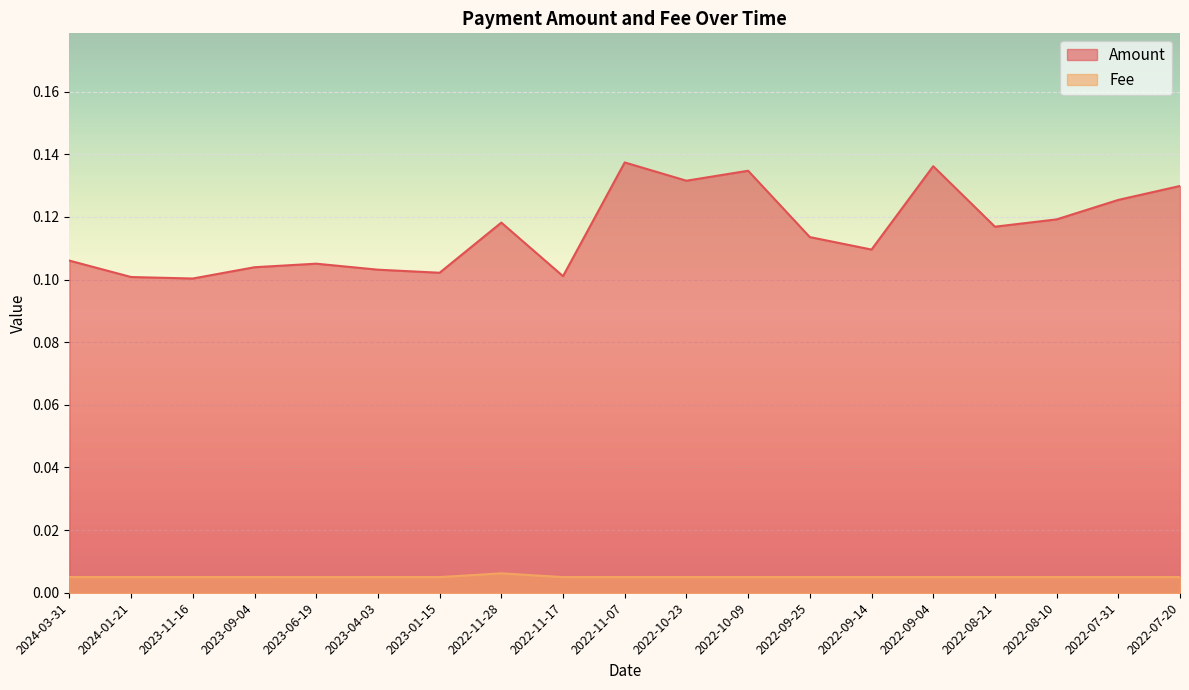

How many lines are shown in the chart?

2